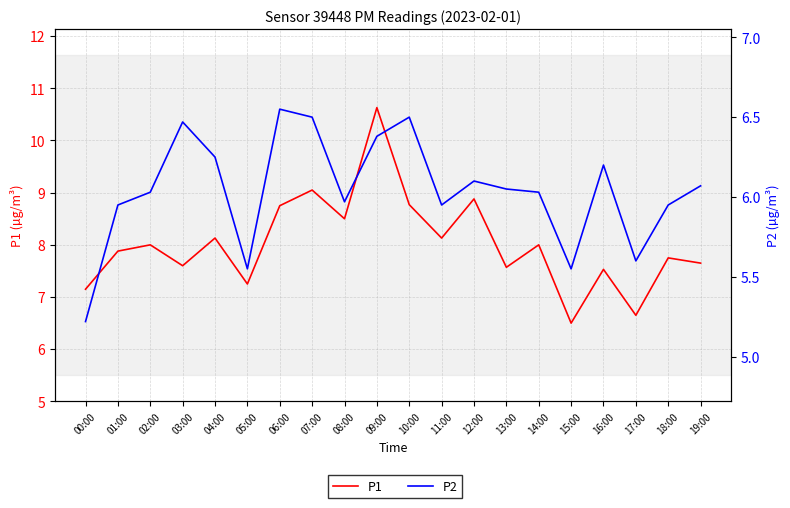

In P2, how many points are lower than both neighbors (excluding endpoints)?

5